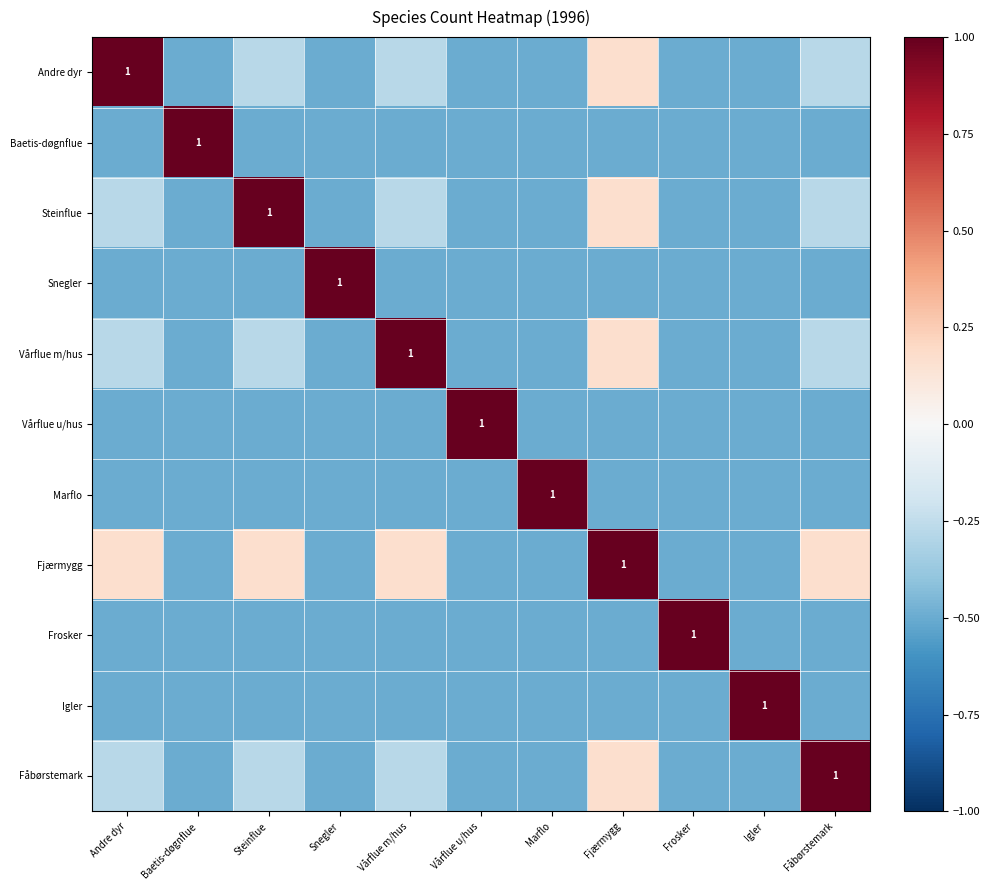

List the labels in order of Marflo value, smallest first.

Andre dyr, Baetis-døgnflue, Steinflue, Snegler, Vårflue m/hus, Vårflue u/hus, Fjærmygg, Frosker, Igler, Fåbørstemark, Marflo